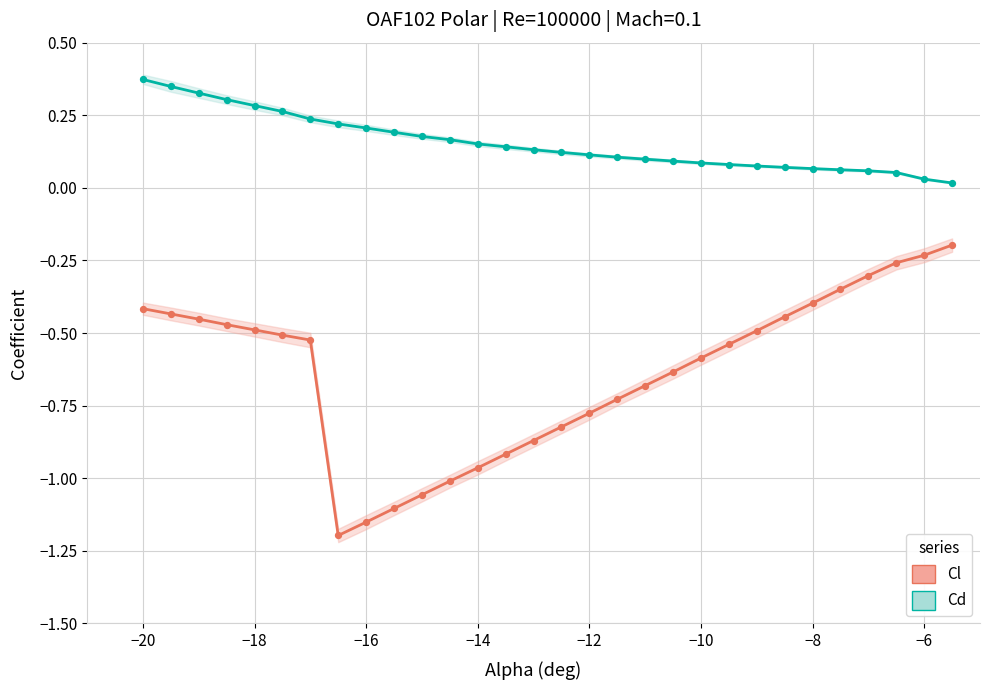

Which series has the largest Y range (max minus min)?

Cl